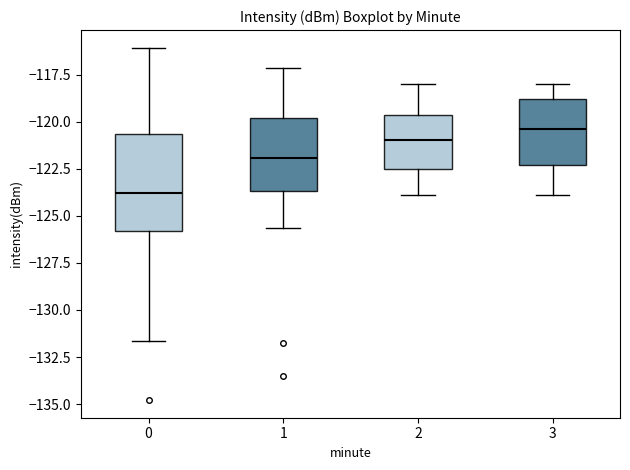

Where is the lower edge of the box at x = 1 on the y-axis? The values are not printed on the chart, so give them approximately, as read against the axis.

-123.5